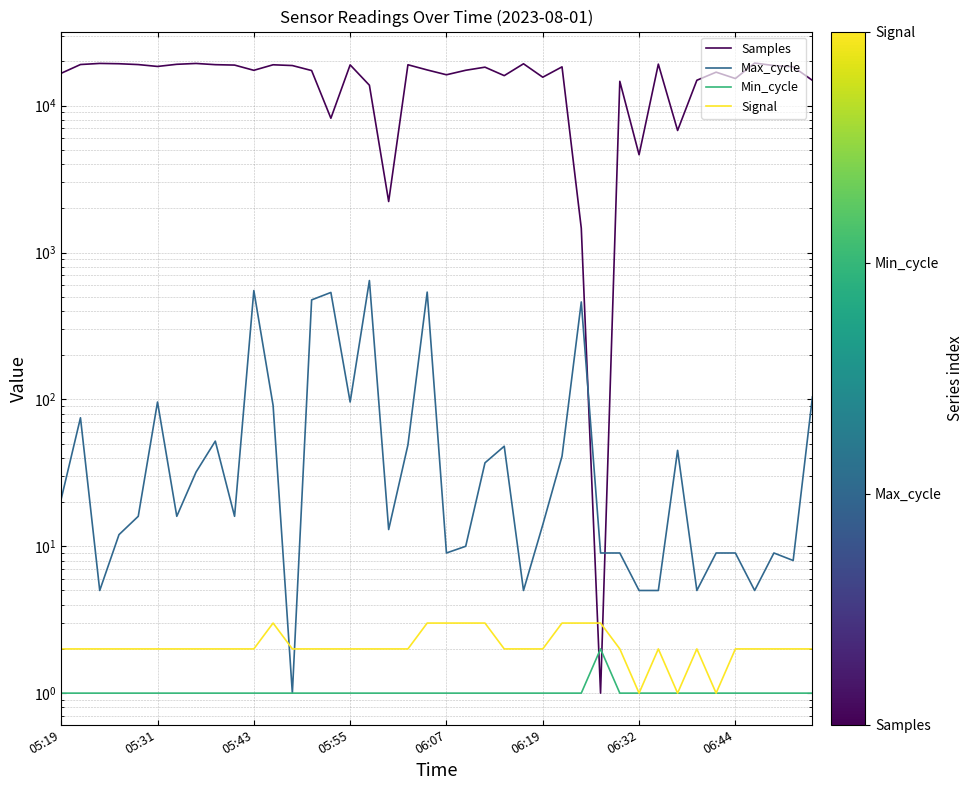

What is the average value of the Signal series?

2